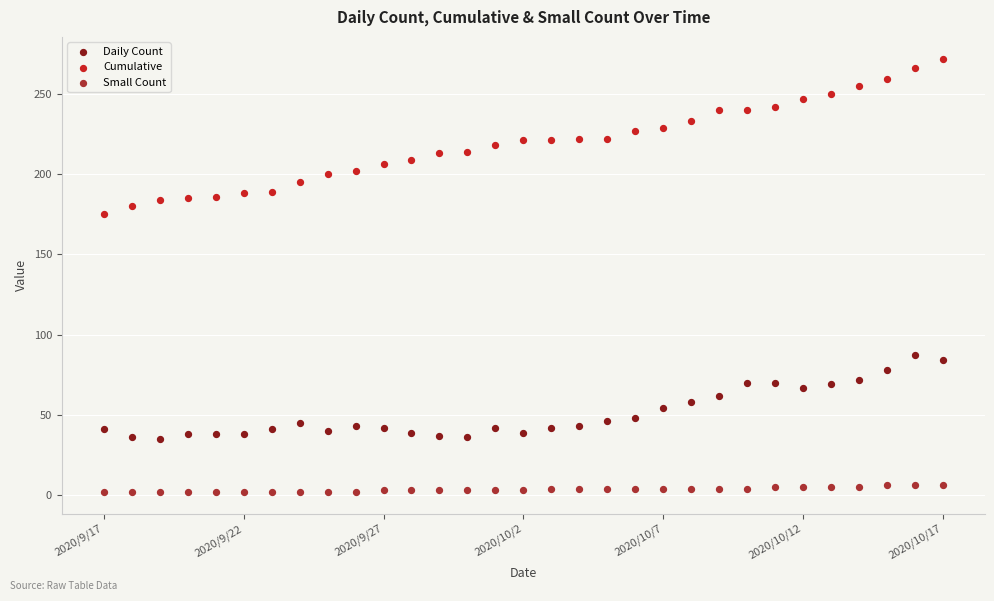

Which series contains the highest Y value?

Cumulative